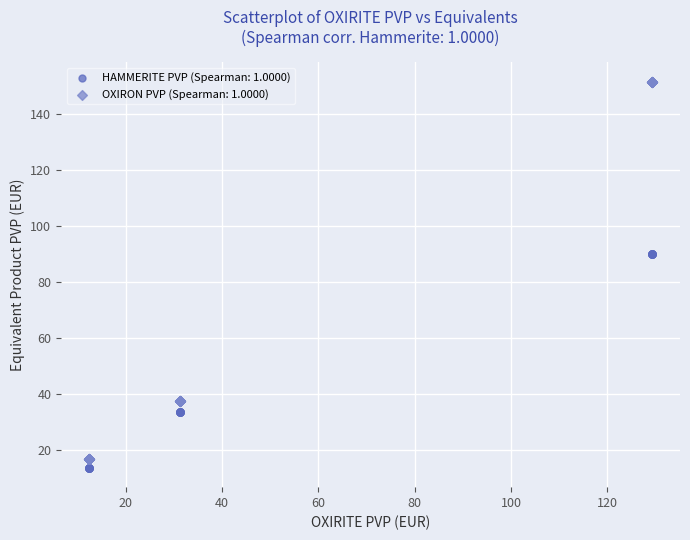

What are all the series names shown in the legend?

HAMMERITE PVP (Spearman: 1.0000), OXIRON PVP (Spearman: 1.0000)